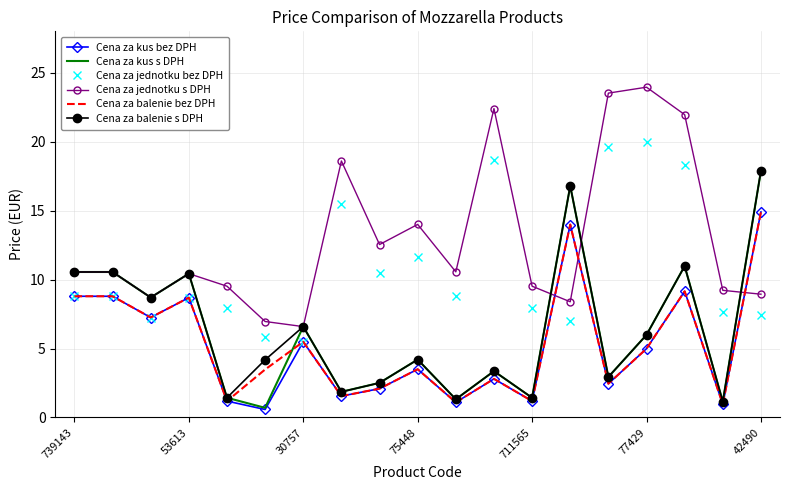

True or false: Cena za jednotku s DPH and Cena za balenie bez DPH intersect in this chart.

True